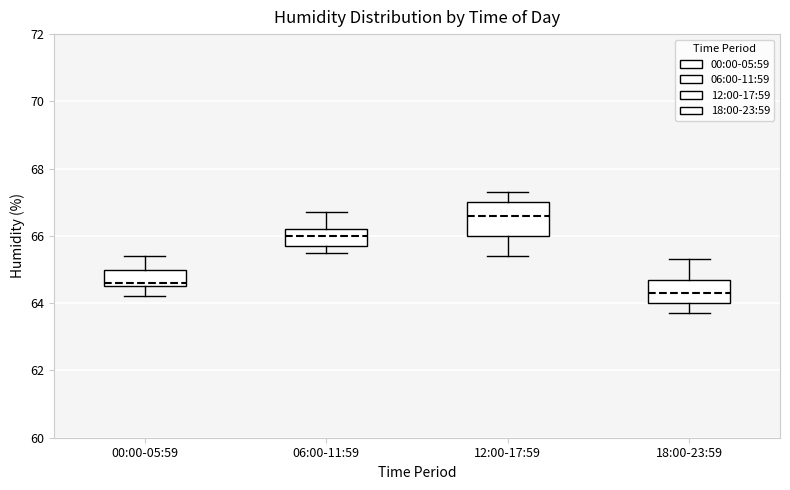

Reading left to right, transcribe this box plot: for each box, give where its median line is, the range the box spans, and where its two whiskers end, as read against the y-axis. The values are not printed on the chart, so give them approximately, as read against the axis.

00:00-05:59: median 64.6 (just above the box's lower edge), box 64.6 to 65.0, whiskers 64.2 to 65.4
06:00-11:59: median 66.0, box 65.8 to 66.2, whiskers 65.6 to 66.8
12:00-17:59: median 66.6, box 66.0 to 67.0, whiskers 65.4 to 67.4
18:00-23:59: median 64.4, box 64.0 to 64.8, whiskers 63.8 to 65.4